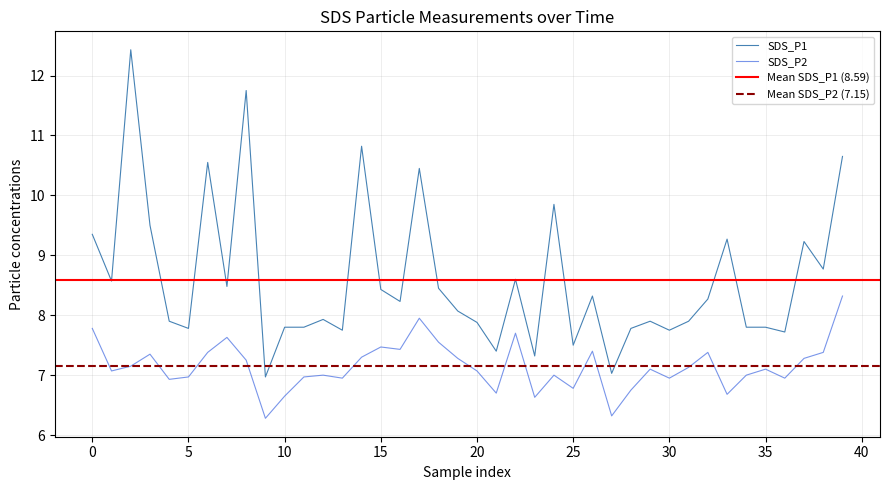

What is the average value of the SDS_P1 series?

8.6